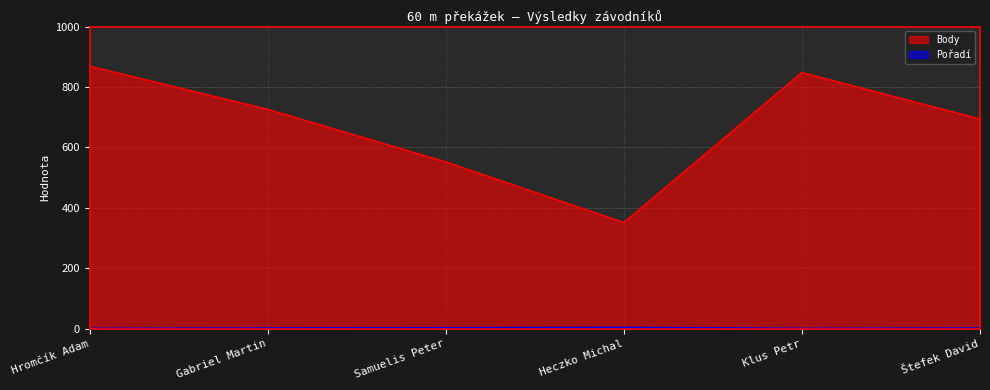

The value of Pořadí at Heczko Michal is 7. True or false?

False